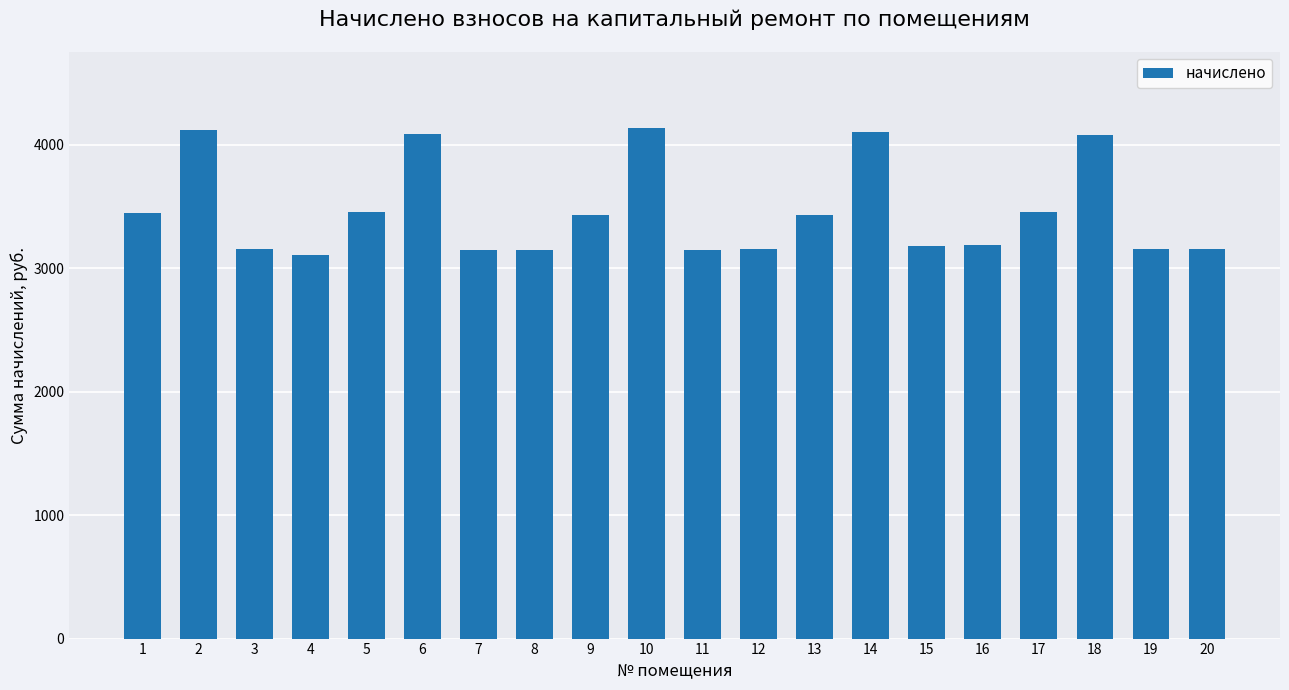

What is the value of the 11th bar from the left?

3145.0